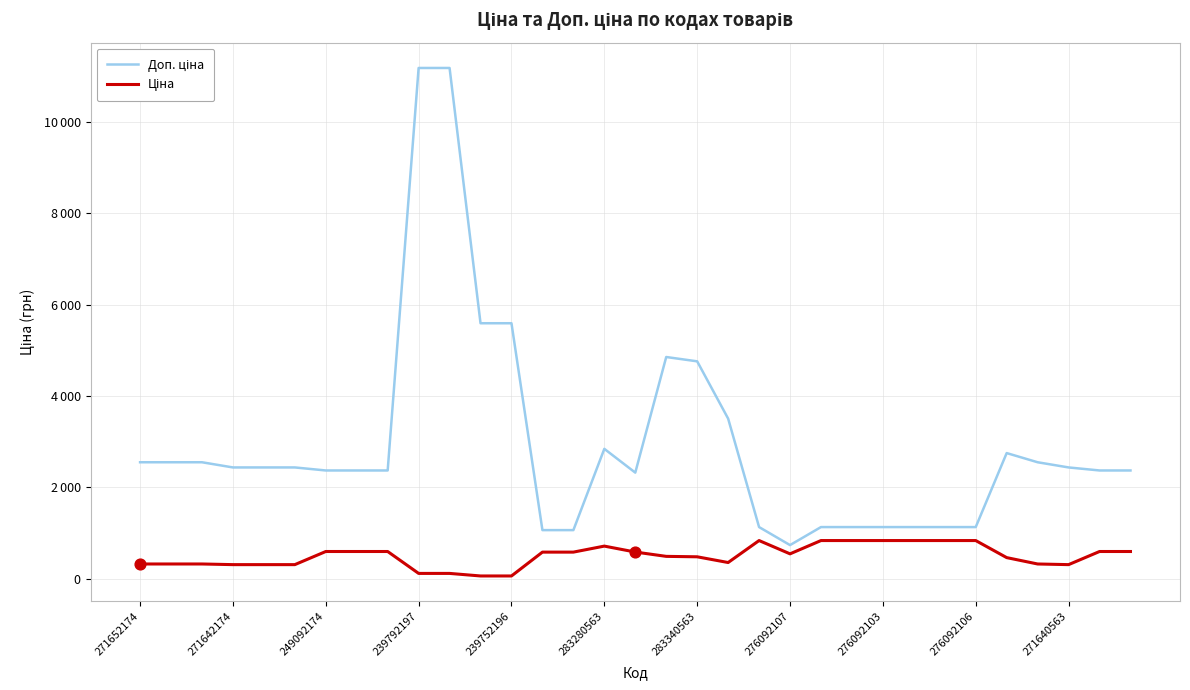

Does the chart have visible grid lines?

Yes